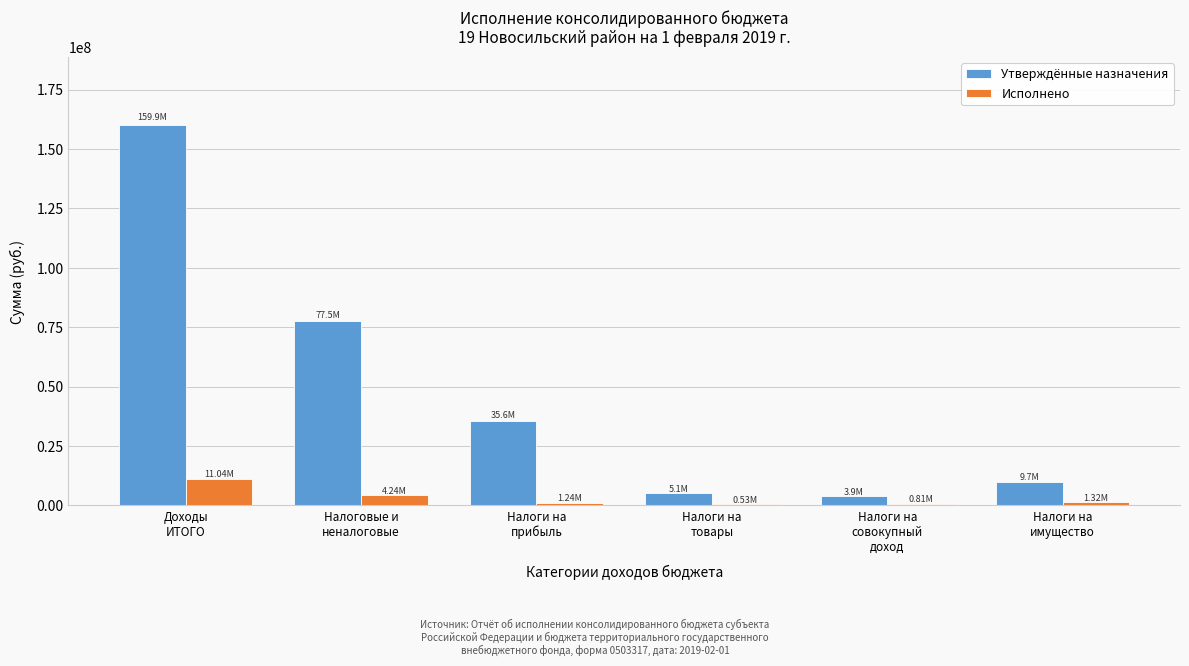

Which series has the largest total across all categories?

Утверждённые назначения